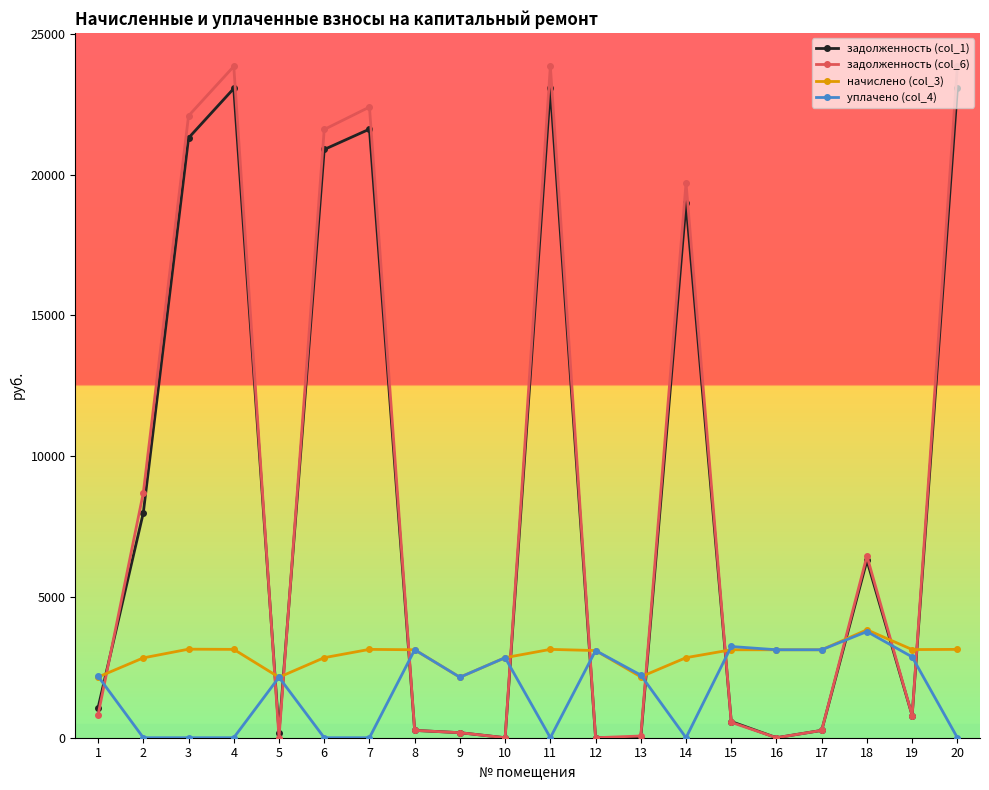

Is the value of уплачено (col_4) at 1 greater than the value of задолженность (col_6) at 1?

Yes